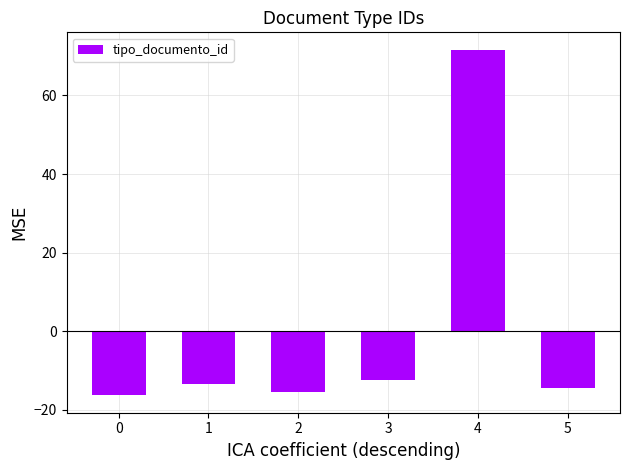

List the labels in order of value, largest first.

4, 3, 1, 5, 2, 0